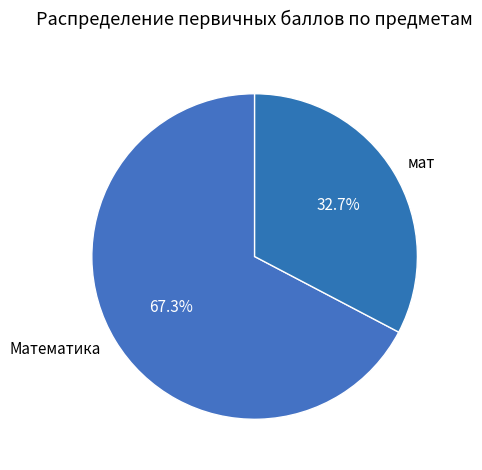

Rank the categories by value from highest to lowest.

Математика, мат